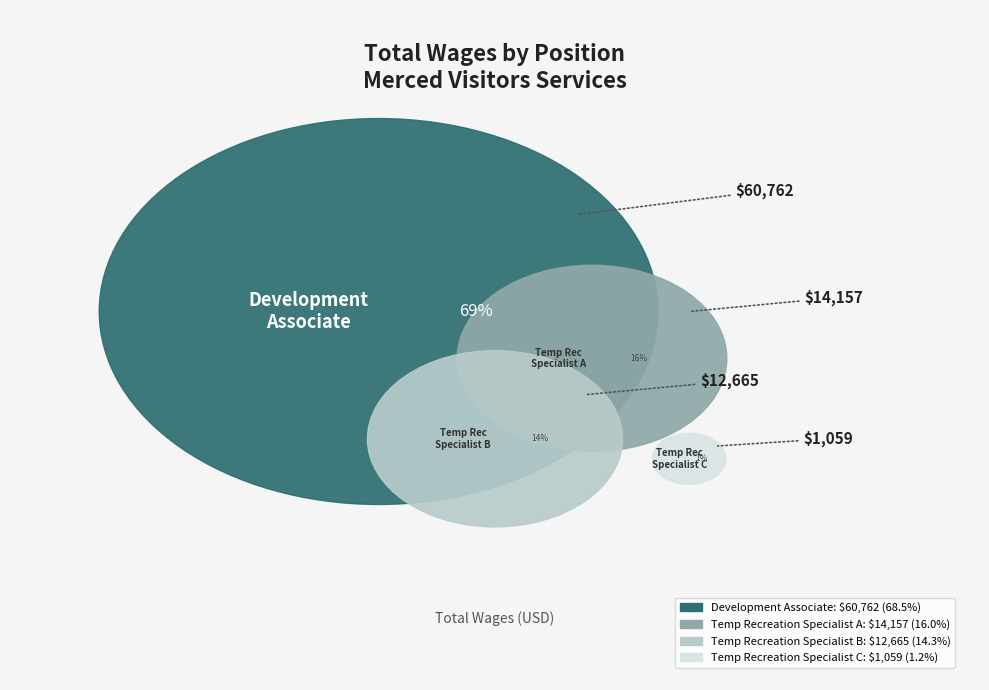

What percentage do Development Associate and Temp Recreation Specialist (12665) together represent?

82.8%